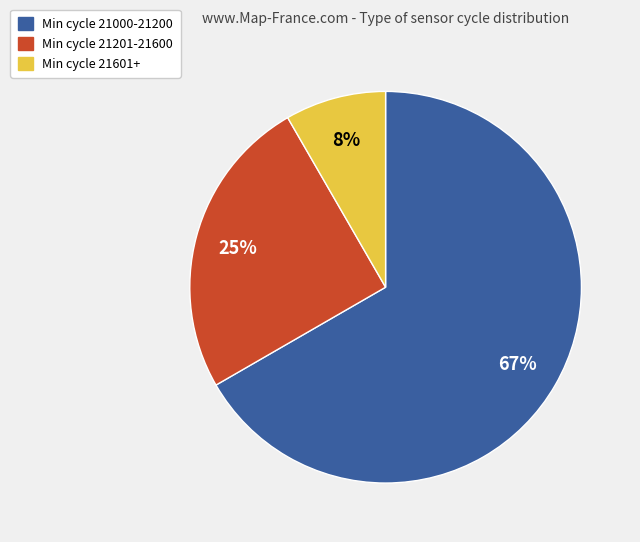

To the nearest percent, what portion does Min cycle 21201-21600 represent?

25%